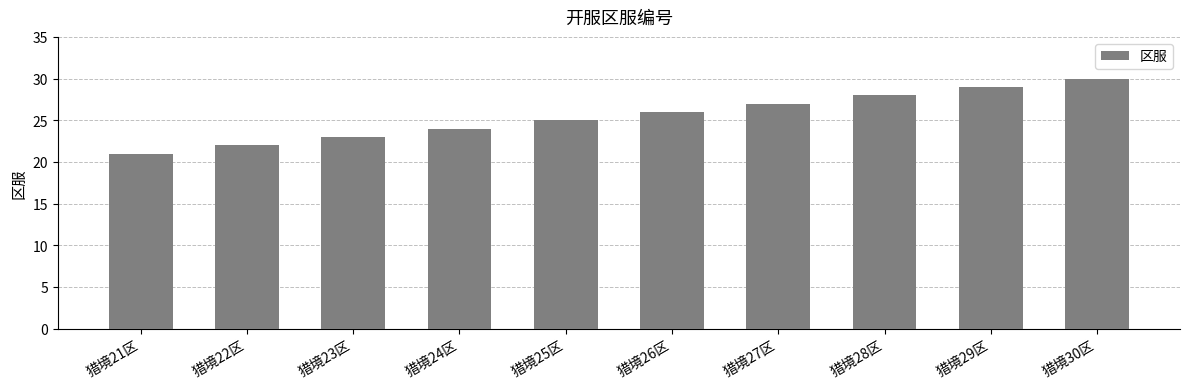

Are the bars horizontal?

No